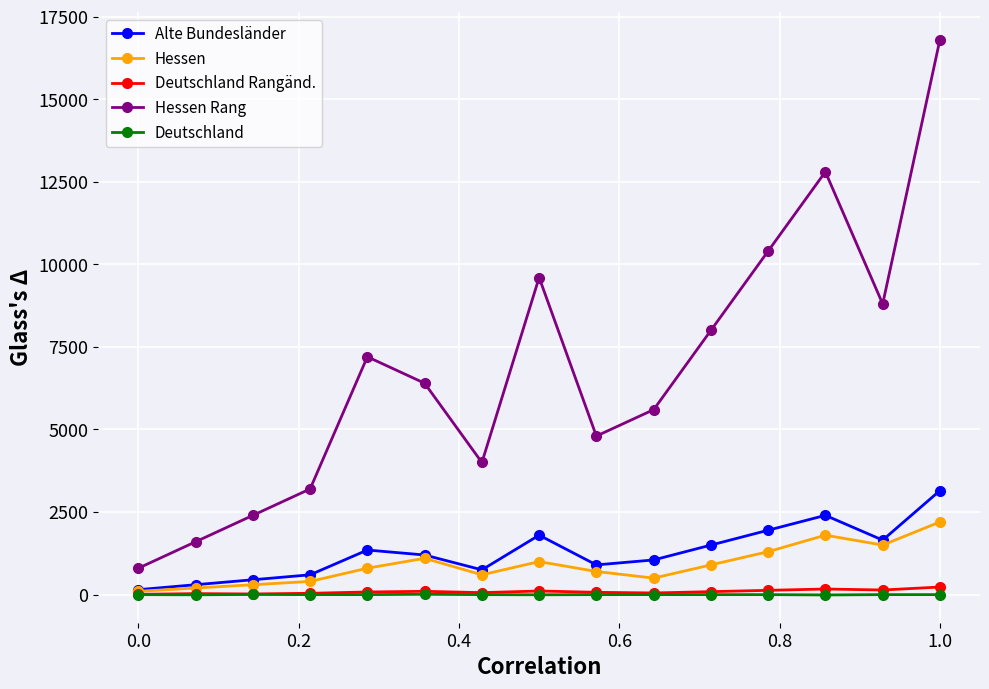

What is the value of the Alte Bundesländer point at the 4th from the left?

600